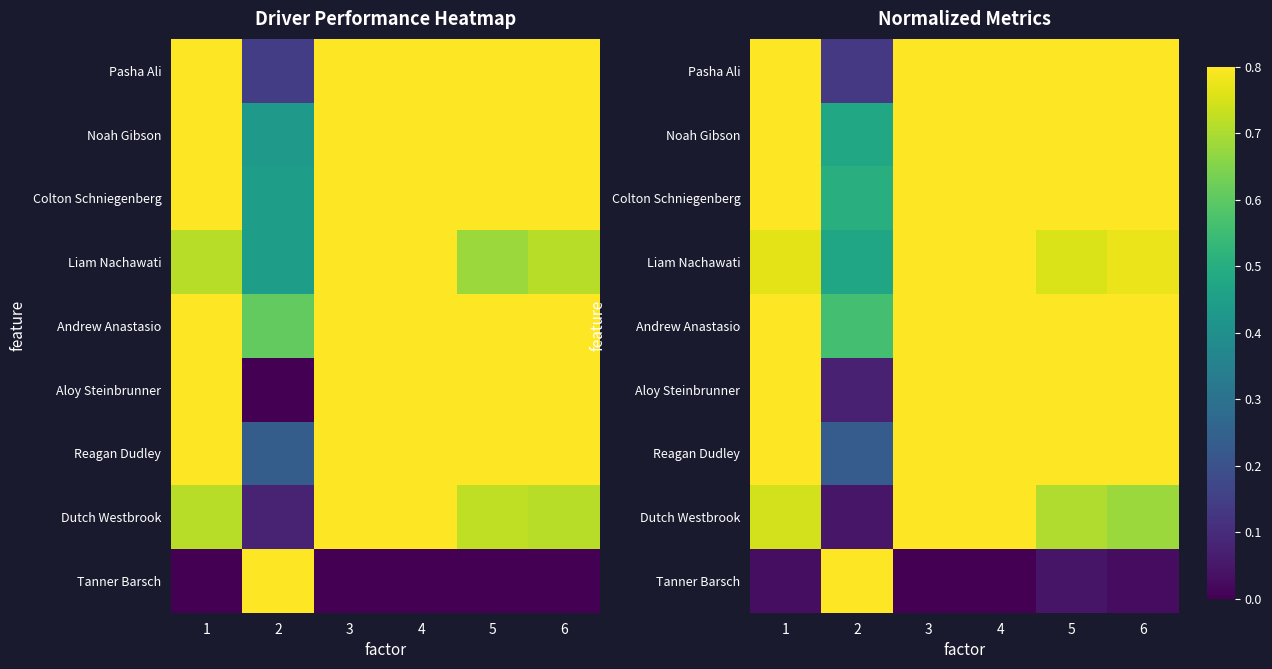

At which label is Reagan Dudley closest to 0?

2